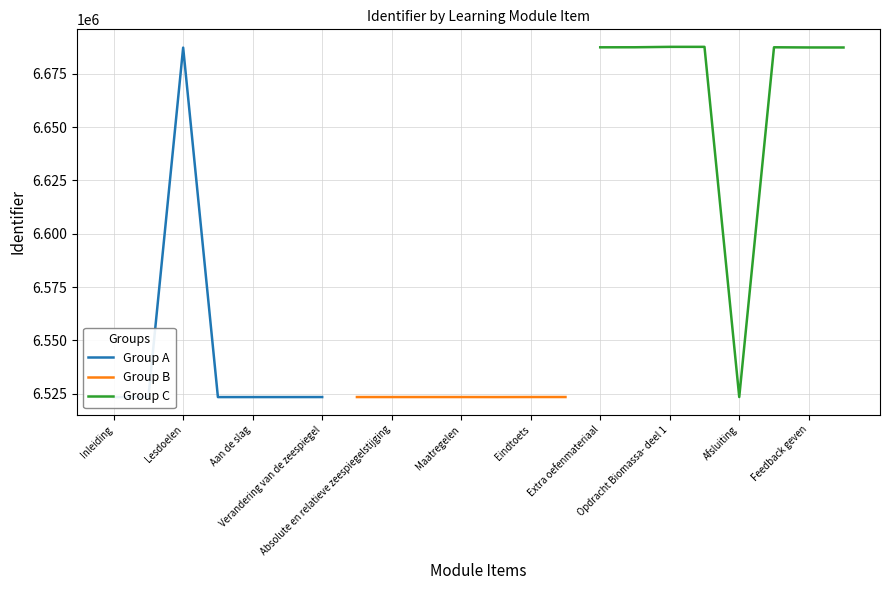

Does the chart have visible grid lines?

Yes